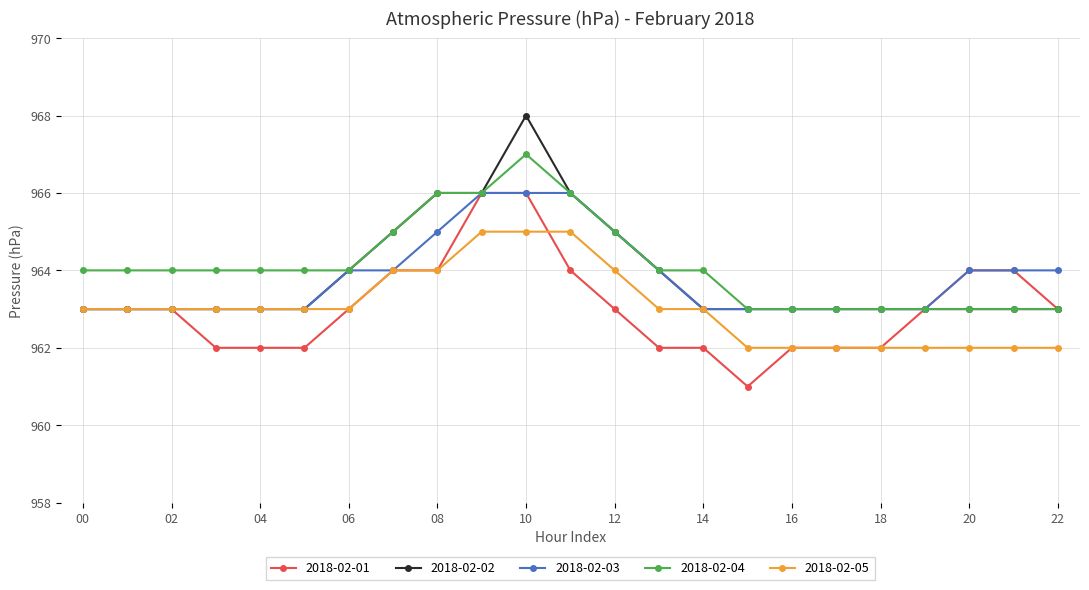

What is the maximum value shown in the chart?

968